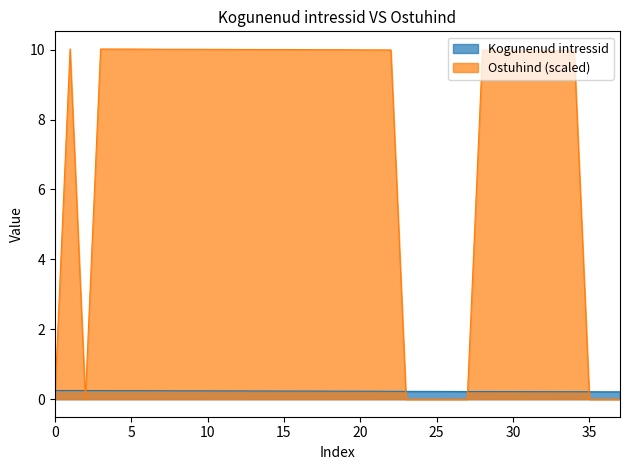

Which series has the largest range (max minus min)?

Ostuhind (scaled)